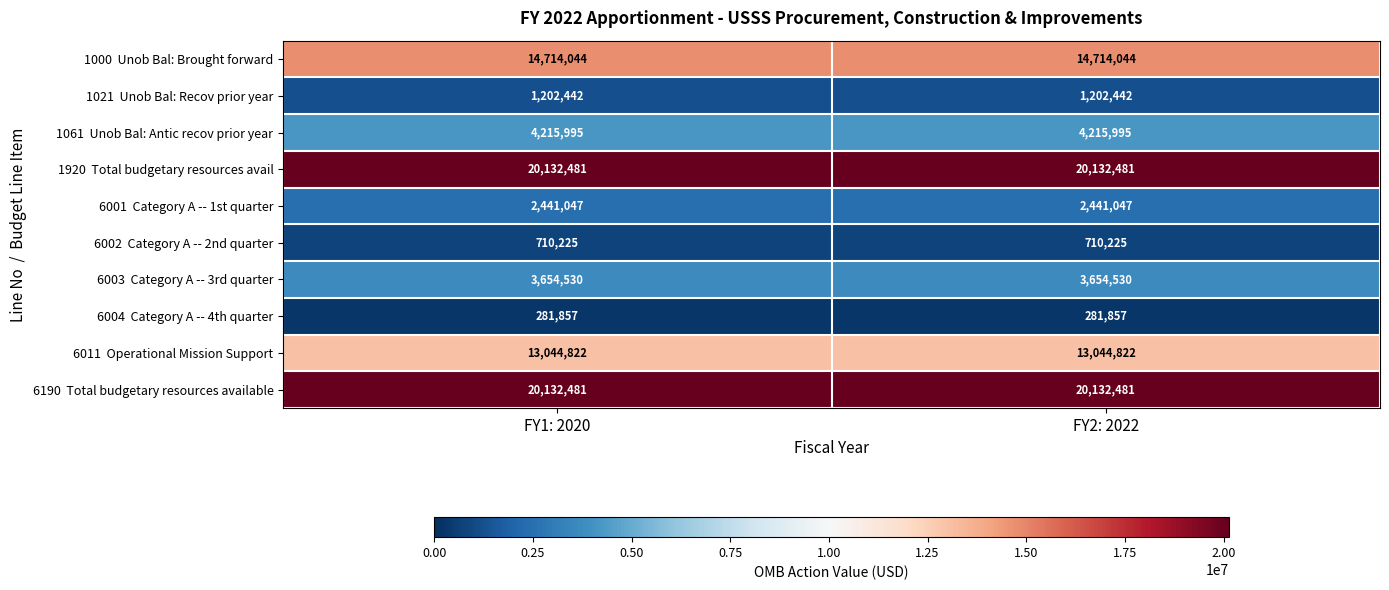

What is the difference between the highest and lowest values at FY2: 2022?

19850624